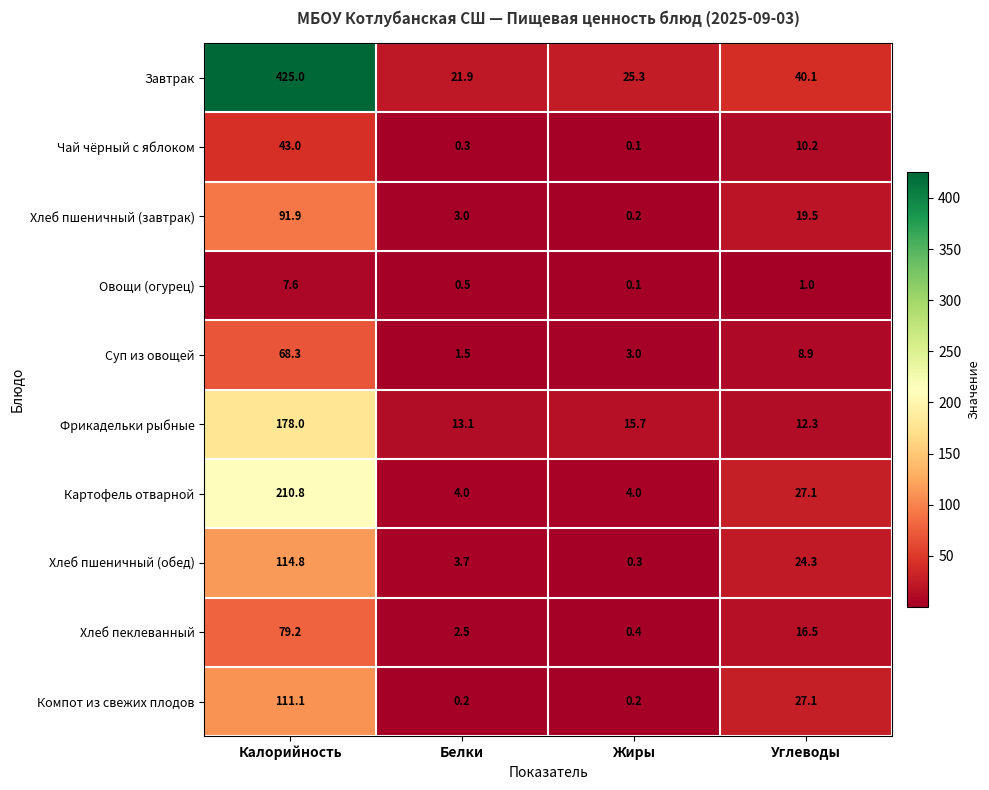

At which category does the chart reach its peak across all series?

Калорийность